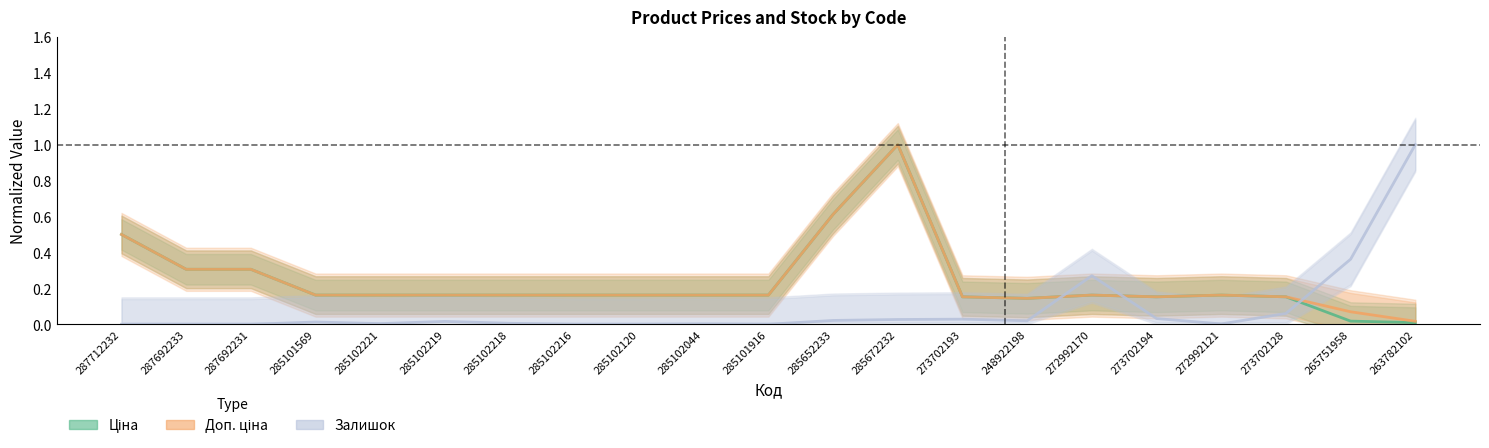

Where is the first local maximum for Залишок?

285101569